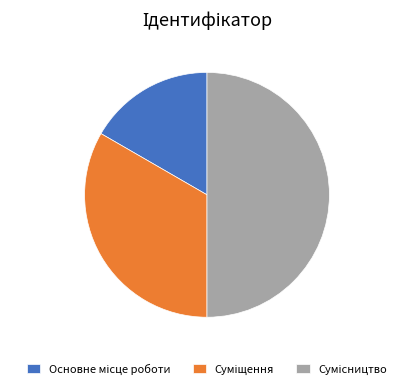

How many segments does this pie chart have?

3